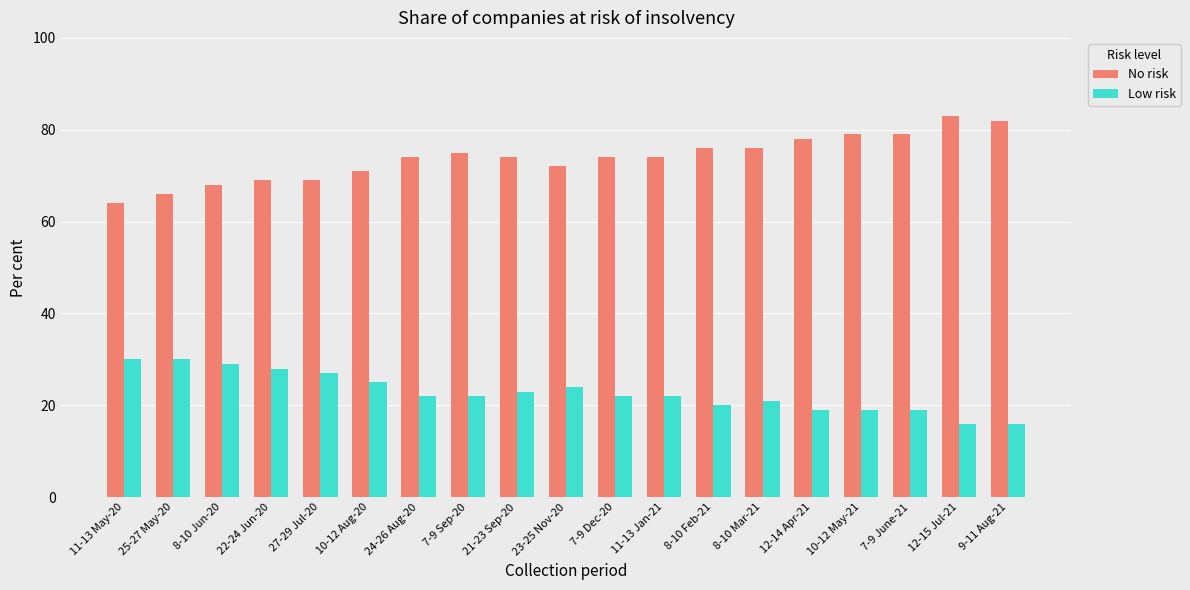

Reading left to right, what are all the values shown in this chart?

No risk: 11-13 May-20=64	25-27 May-20=66	8-10 Jun-20=68	22-24 Jun-20=69	27-29 Jul-20=69	10-12 Aug-20=71	24-26 Aug-20=74	7-9 Sep-20=75	21-23 Sep-20=74	23-25 Nov-20=72	7-9 Dec-20=74	11-13 Jan-21=74	8-10 Feb-21=76	8-10 Mar-21=76	12-14 Apr-21=78	10-12 May-21=79	7-9 June-21=79	12-15 Jul-21=83	9-11 Aug-21=82
Low risk: 11-13 May-20=30	25-27 May-20=30	8-10 Jun-20=29	22-24 Jun-20=28	27-29 Jul-20=27	10-12 Aug-20=25	24-26 Aug-20=22	7-9 Sep-20=22	21-23 Sep-20=23	23-25 Nov-20=24	7-9 Dec-20=22	11-13 Jan-21=22	8-10 Feb-21=20	8-10 Mar-21=21	12-14 Apr-21=19	10-12 May-21=19	7-9 June-21=19	12-15 Jul-21=16	9-11 Aug-21=16